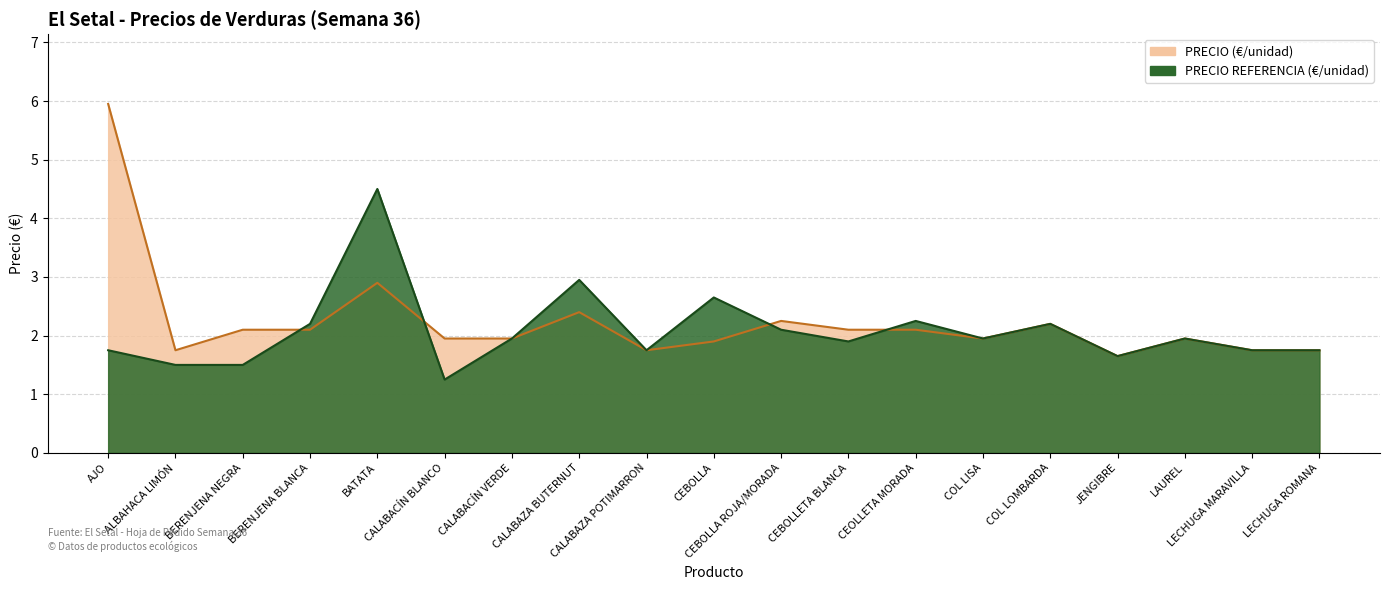

At which category does the chart reach its peak across all series?

AJO